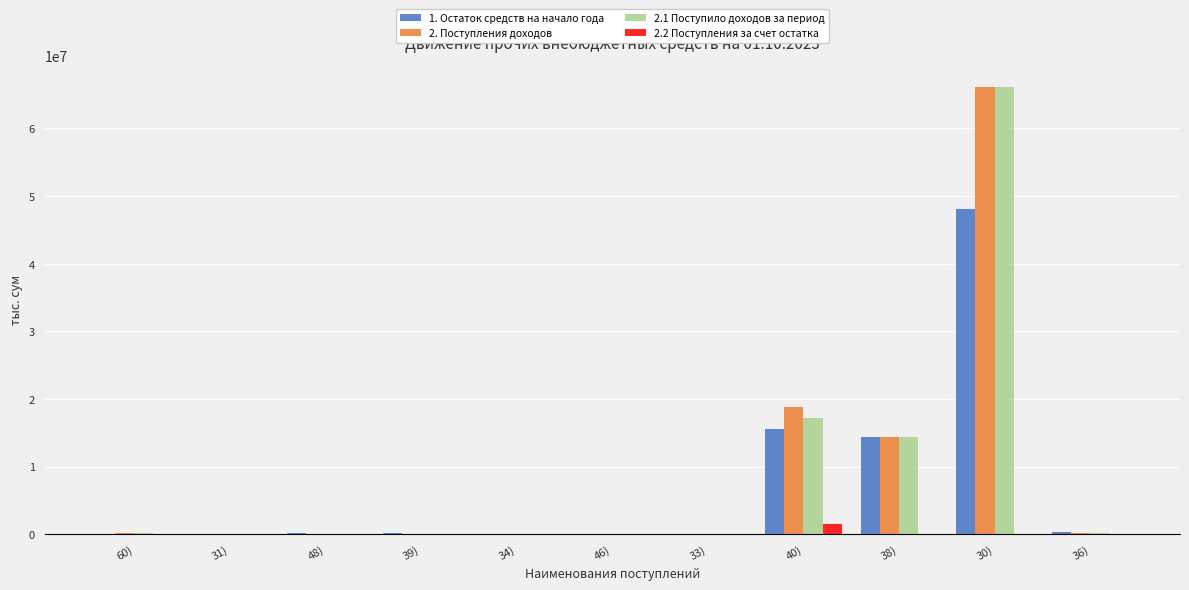

The value of 2. Поступления доходов at 38) is 14358597.1. True or false?

True